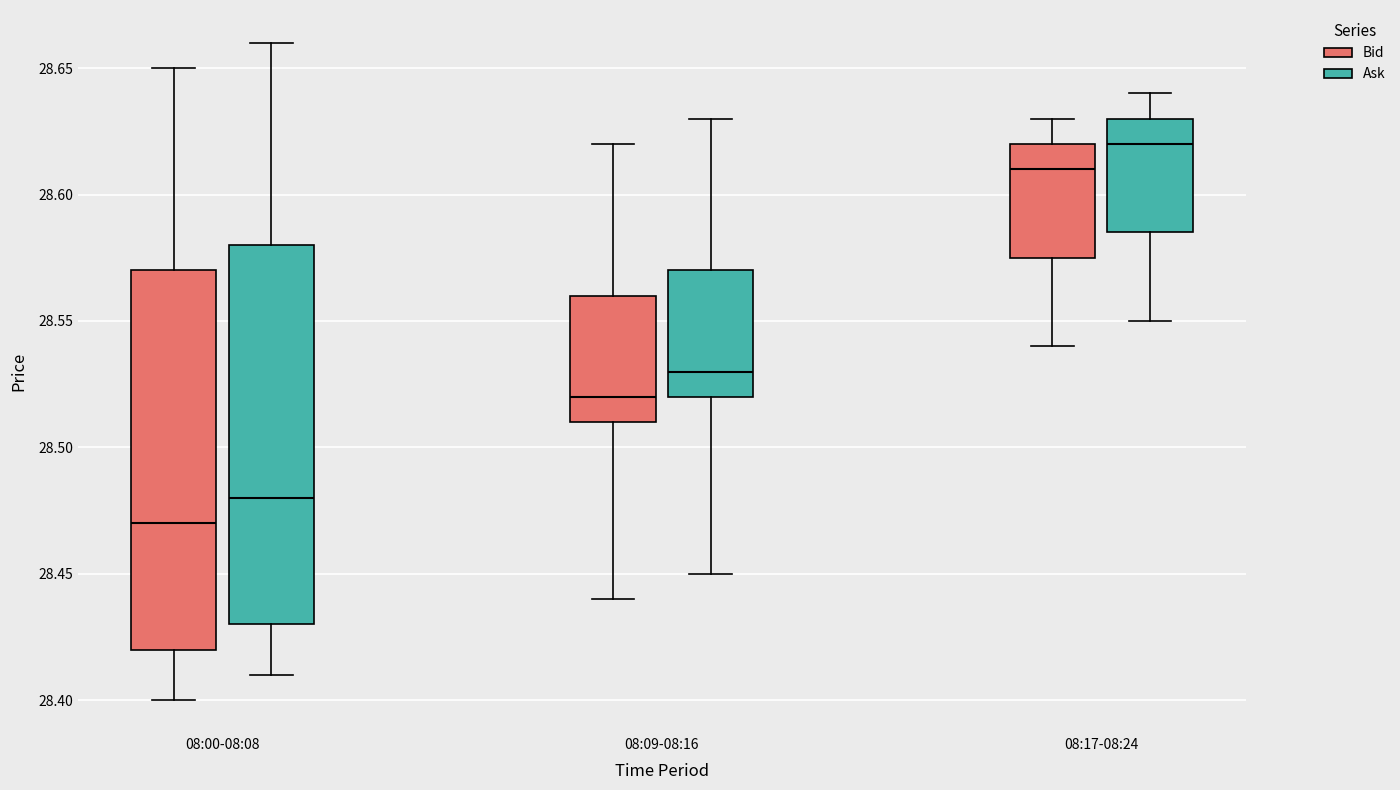

Which box has the lowest median line?

08:00-08:08 (Bid)